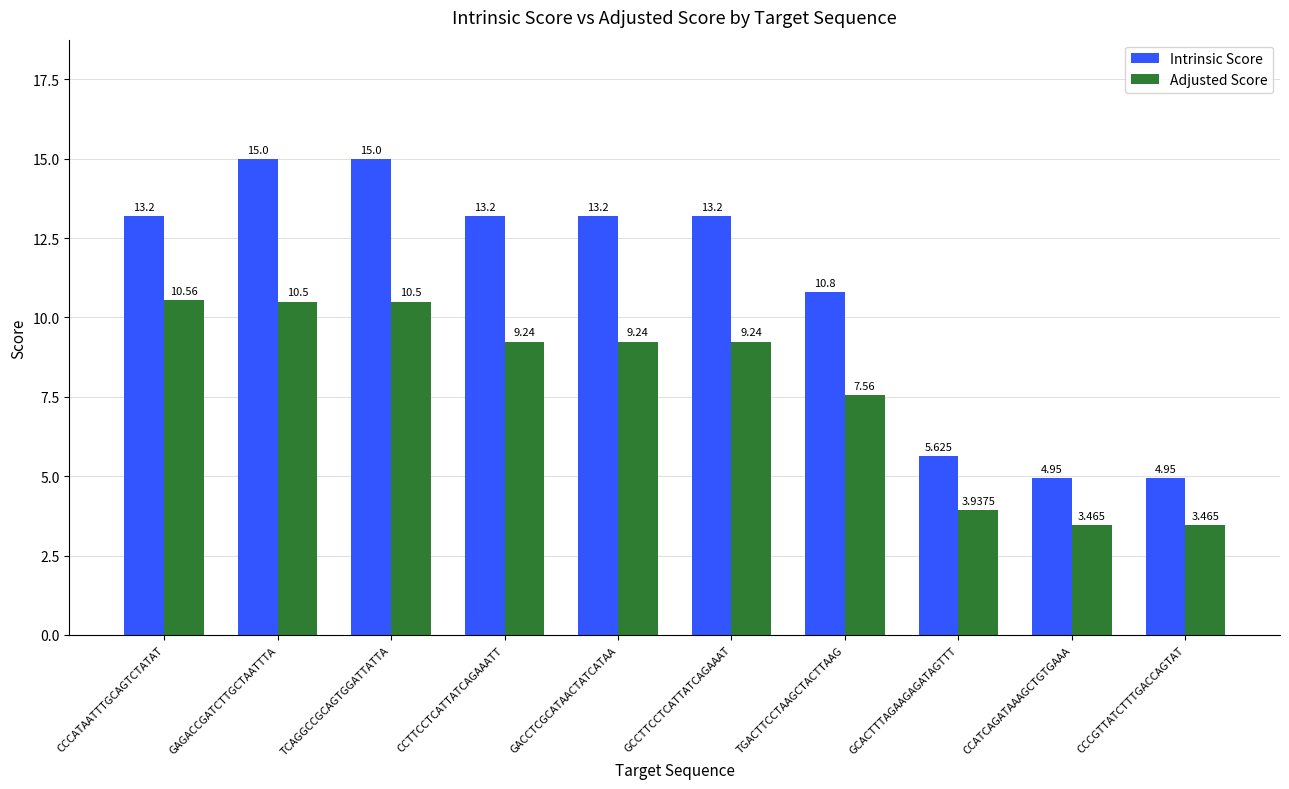

Rank the series by their average value, from highest to lowest.

Intrinsic Score, Adjusted Score